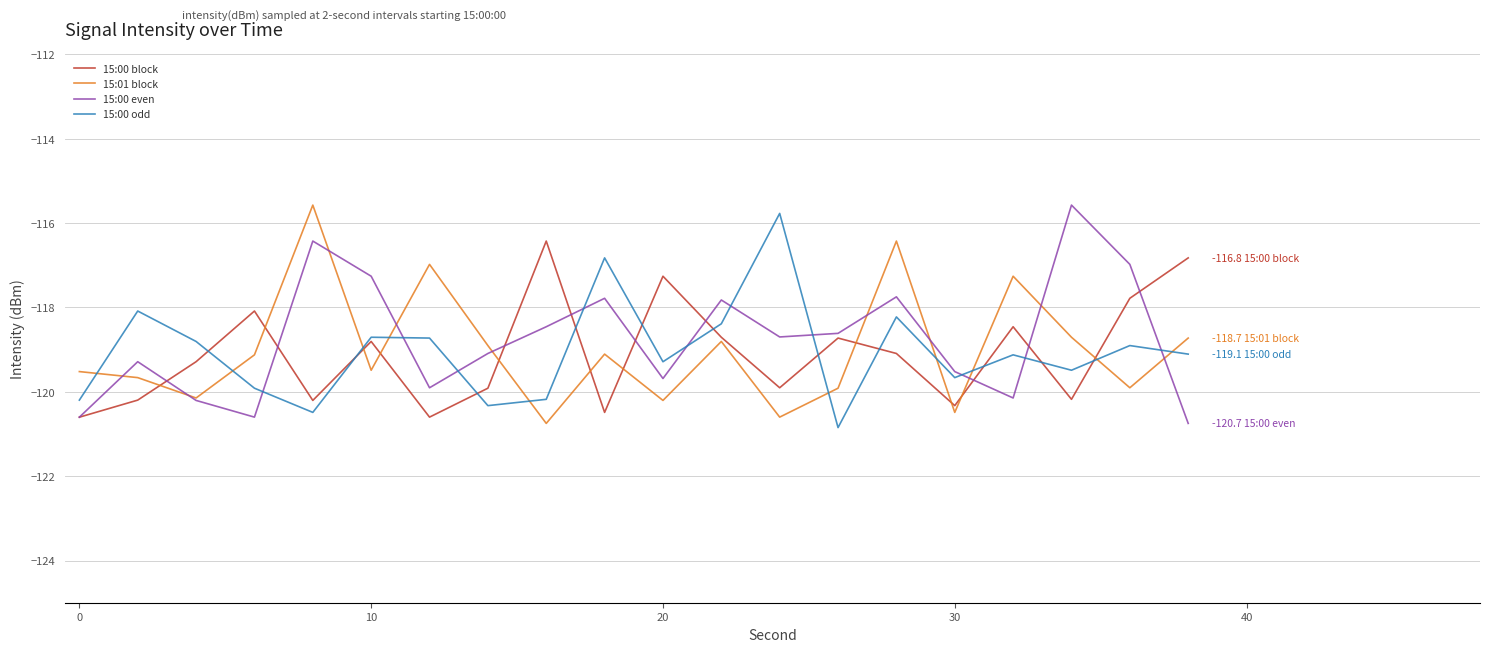

Which series ends up on top after the final intersection of 15:00 odd and 15:01 block?

15:01 block